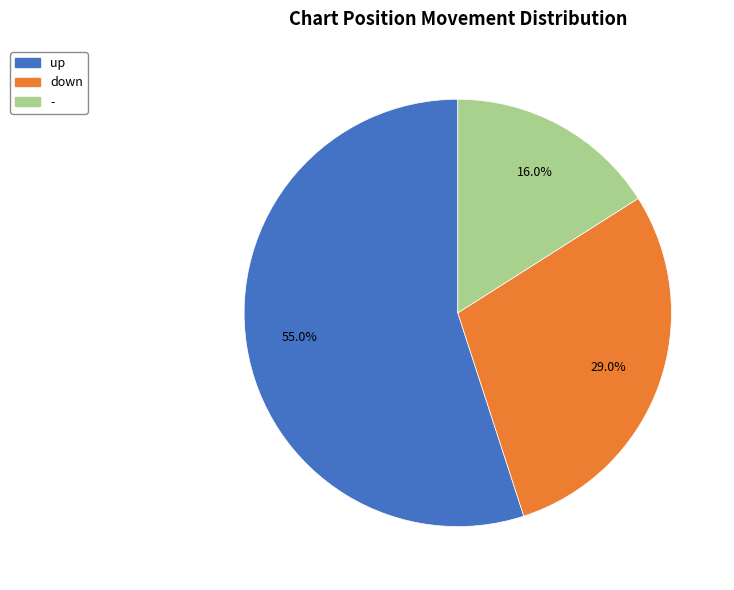

To the nearest percent, what portion does - represent?

16%